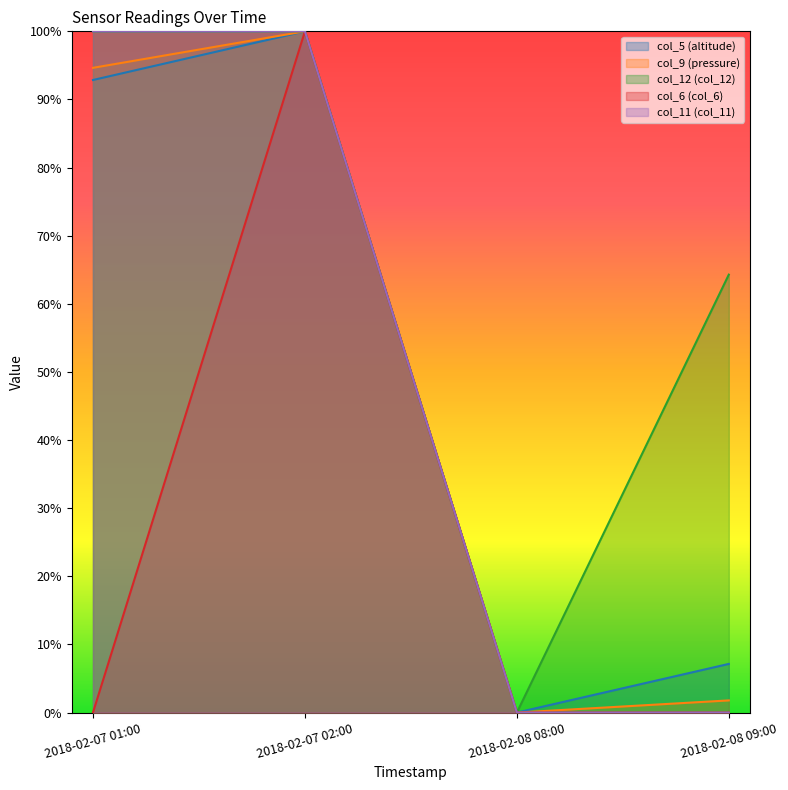

What is the label of the 4th point from the left?

2018-02-08 09:00